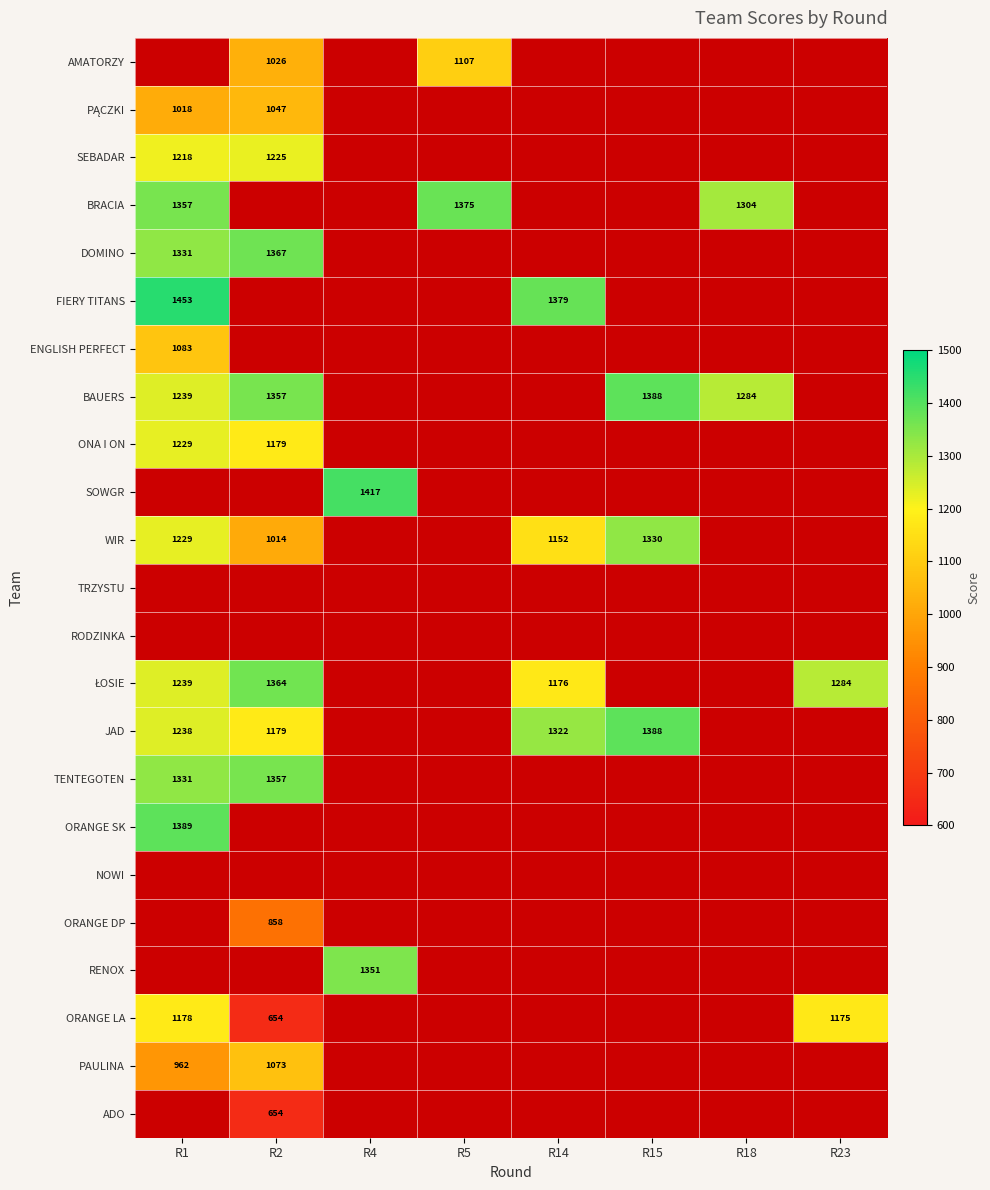

Is it true that WIR equals 1152 at R14?

True